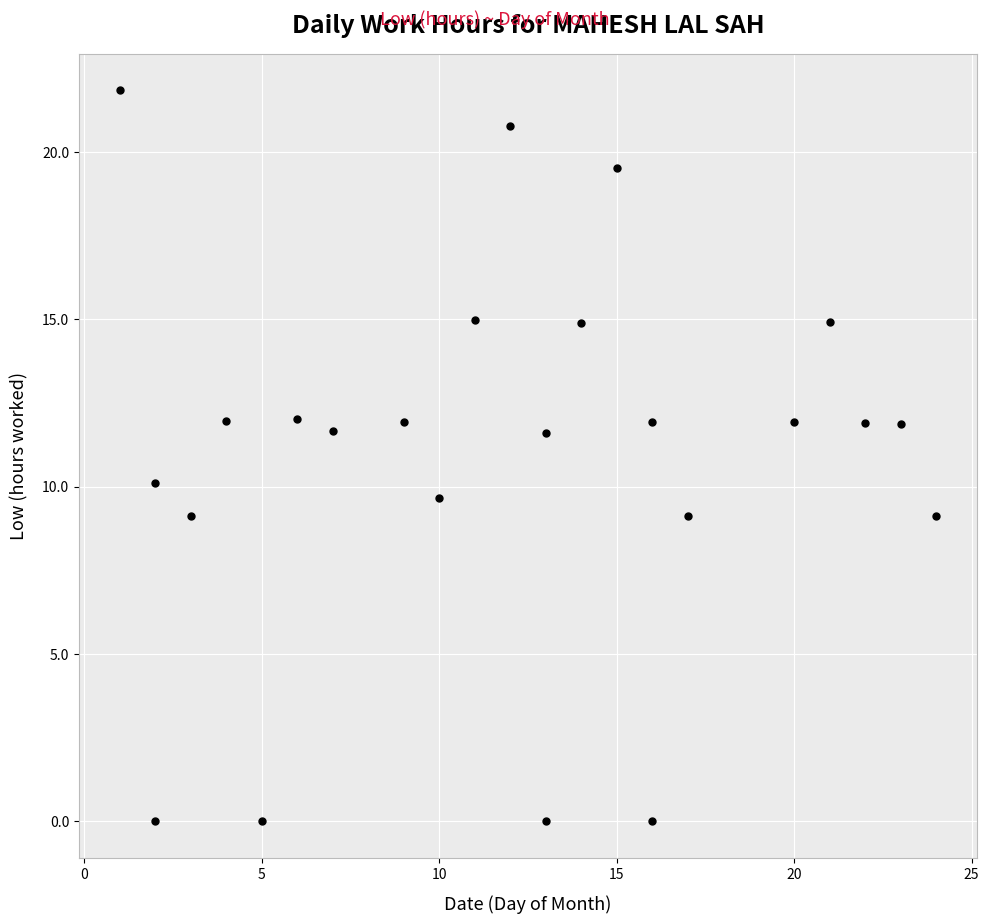

What is the range of X values (max minus min)?

23.0